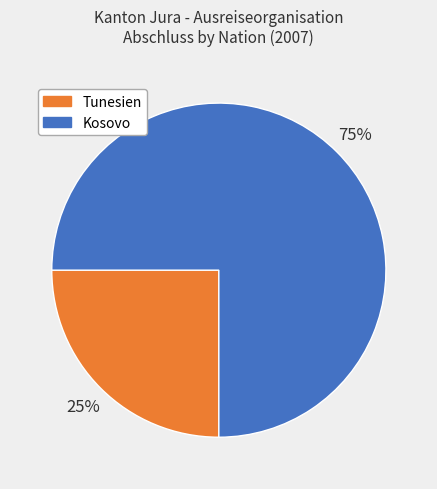

Rank the categories by value from highest to lowest.

Kosovo, Tunesien